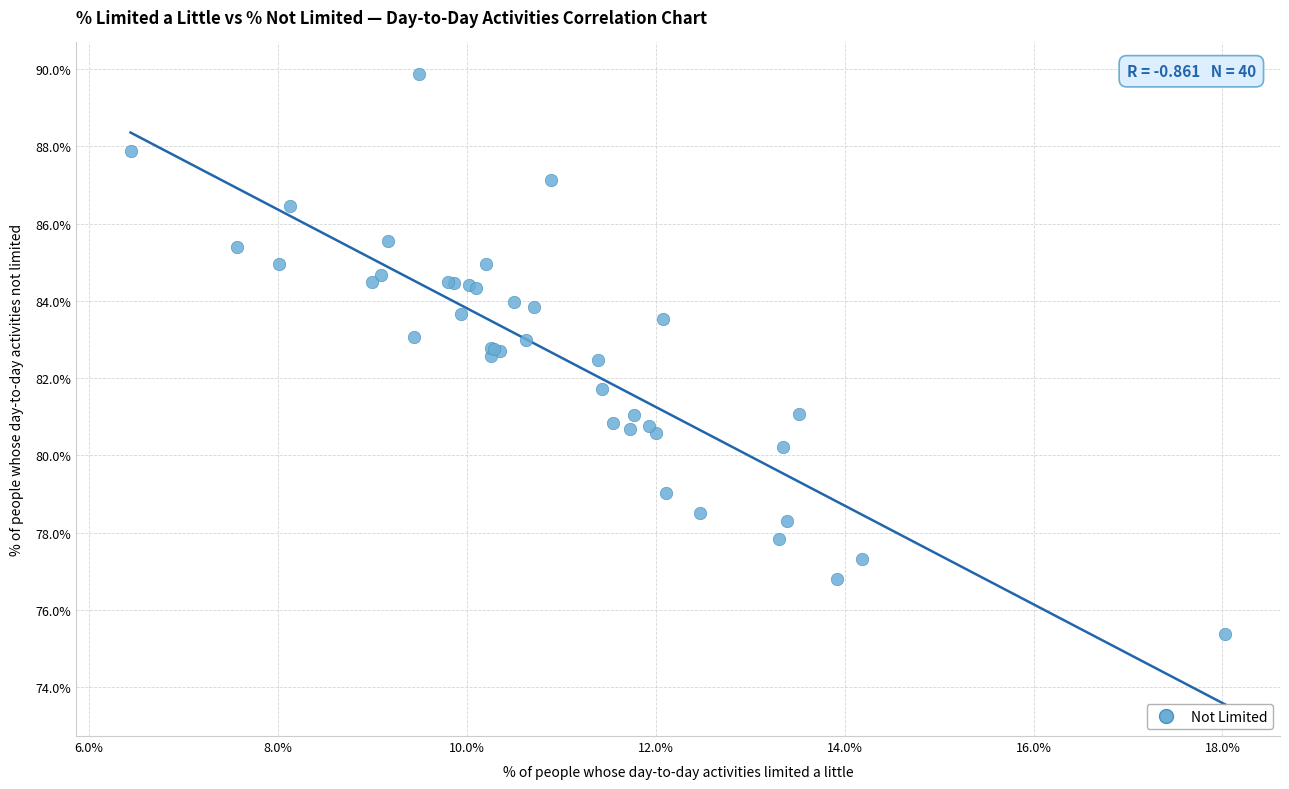

What Y value in the scatter plot is closest to 82?

81.7